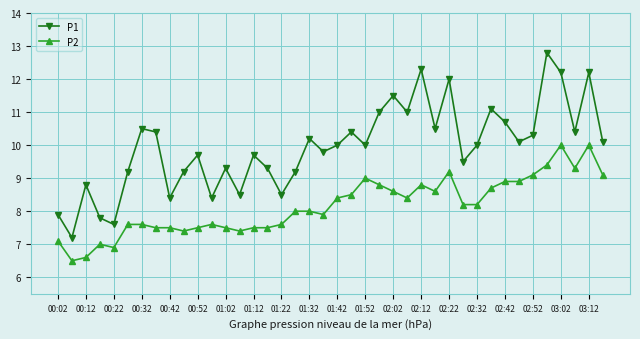

Does the chart have visible grid lines?

Yes